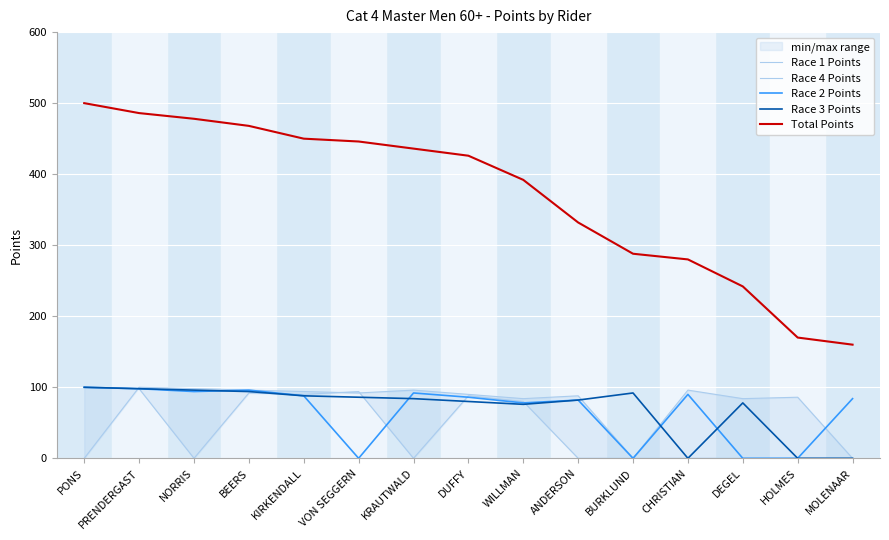

The value of Race 2 Points at DUFFY is 132. True or false?

False